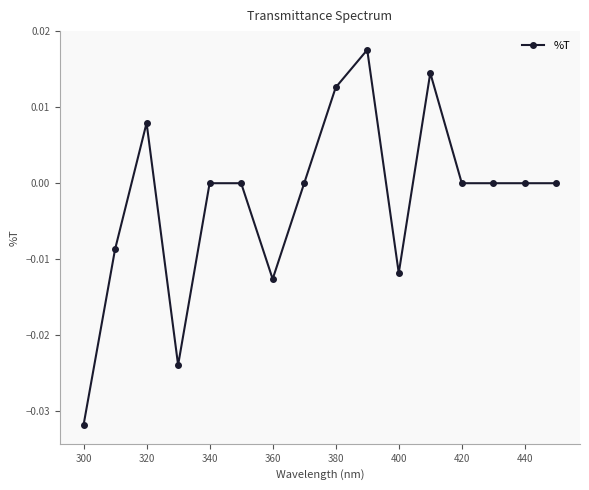

How many lines are shown in the chart?

1